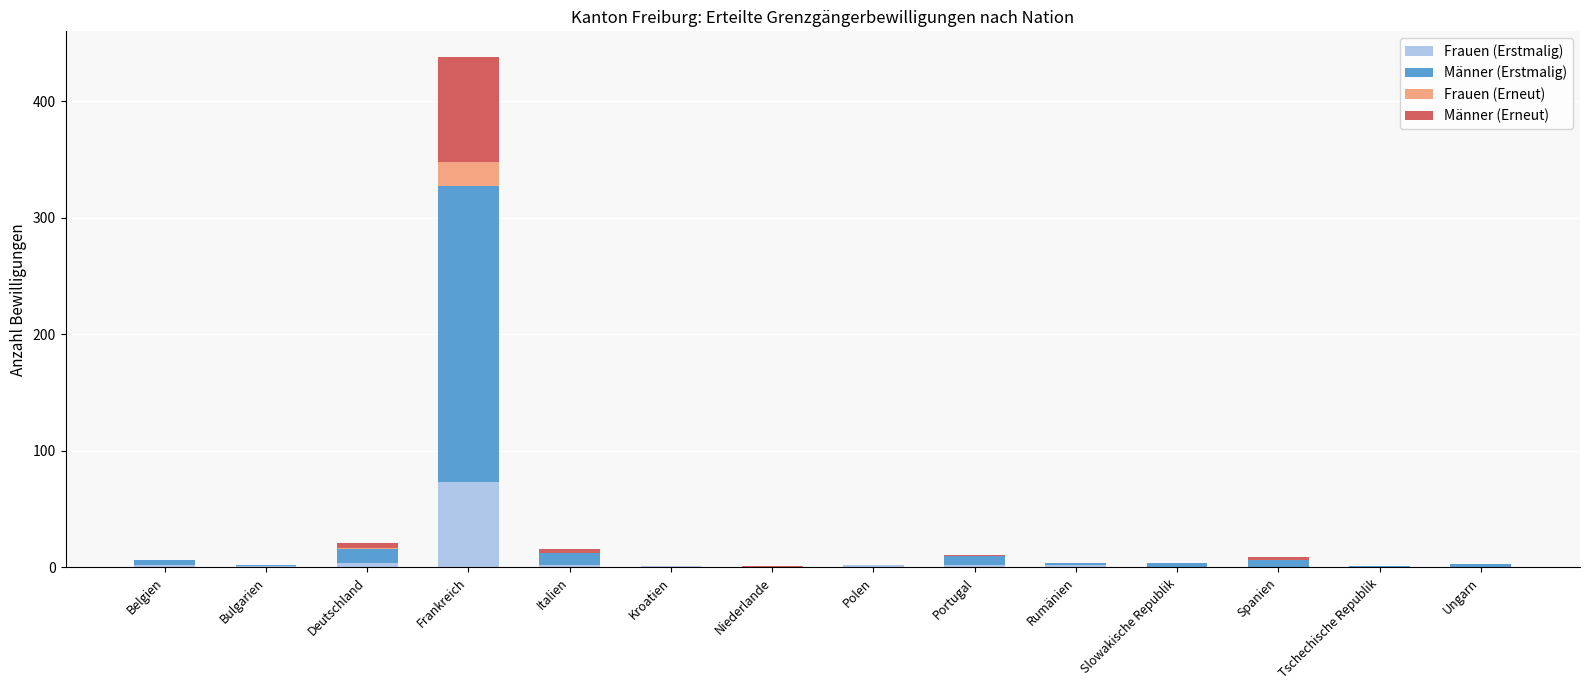

True or false: Frauen (Erstmalig) has a value of 46 at Niederlande.

False